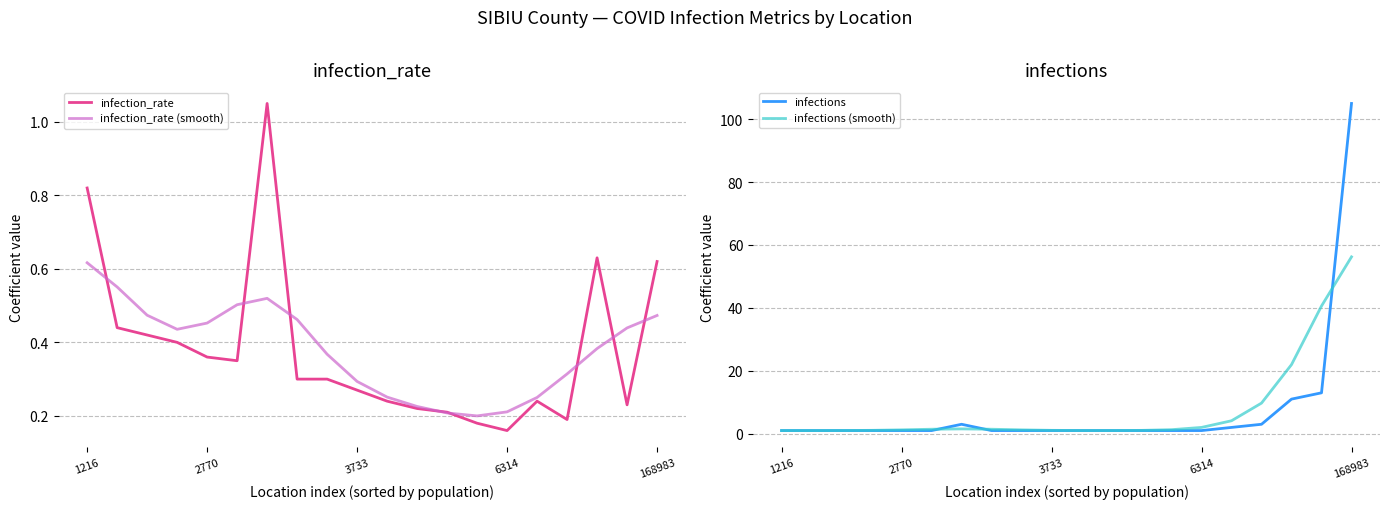

The infection_rate series shows 0.3 at 1216. True or false?

False